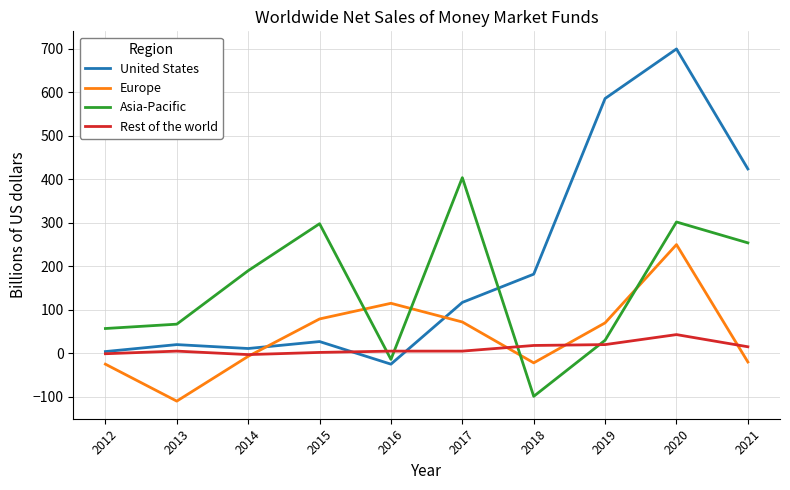

At 2020, list the series in order from largest to smallest.

United States, Asia-Pacific, Europe, Rest of the world